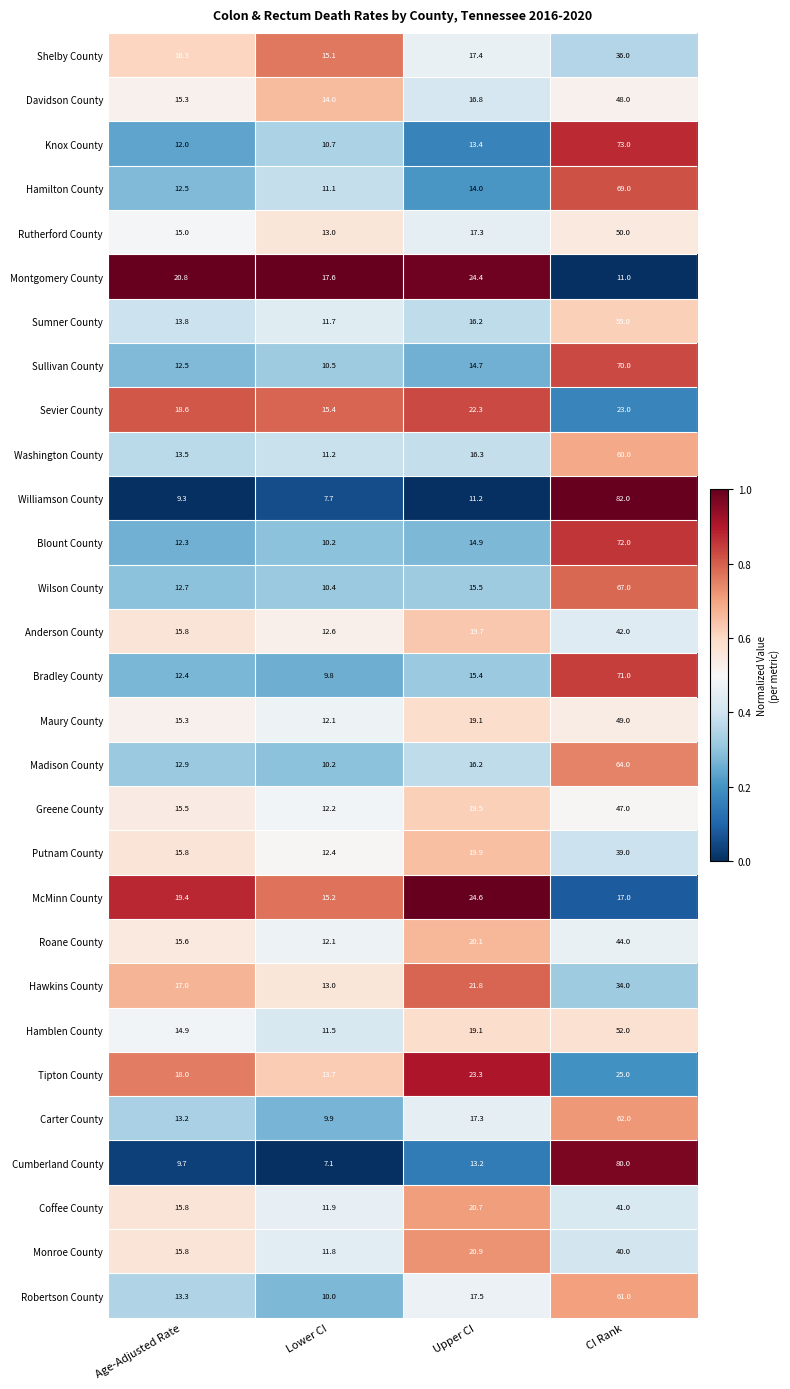

List the series in order of their peak value, highest first.

Williamson County, Cumberland County, Knox County, Blount County, Bradley County, Sullivan County, Hamilton County, Wilson County, Madison County, Carter County, Robertson County, Washington County, Sumner County, Hamblen County, Rutherford County, Maury County, Davidson County, Greene County, Roane County, Anderson County, Coffee County, Monroe County, Putnam County, Shelby County, Hawkins County, Tipton County, McMinn County, Montgomery County, Sevier County